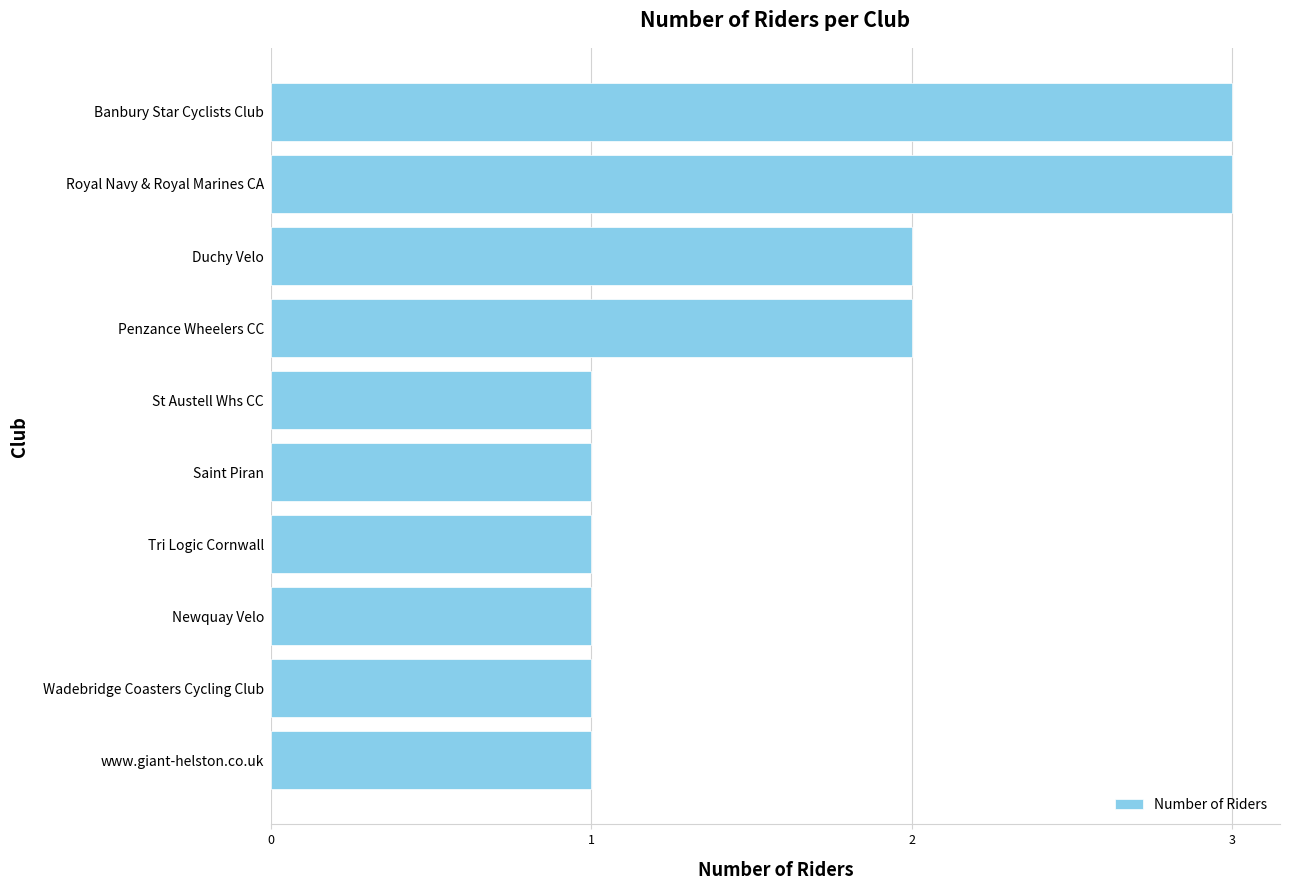

Reading bottom to top, transcribe all the data shown in this chart.

1	1	1	1	1	1	2	2	3	3